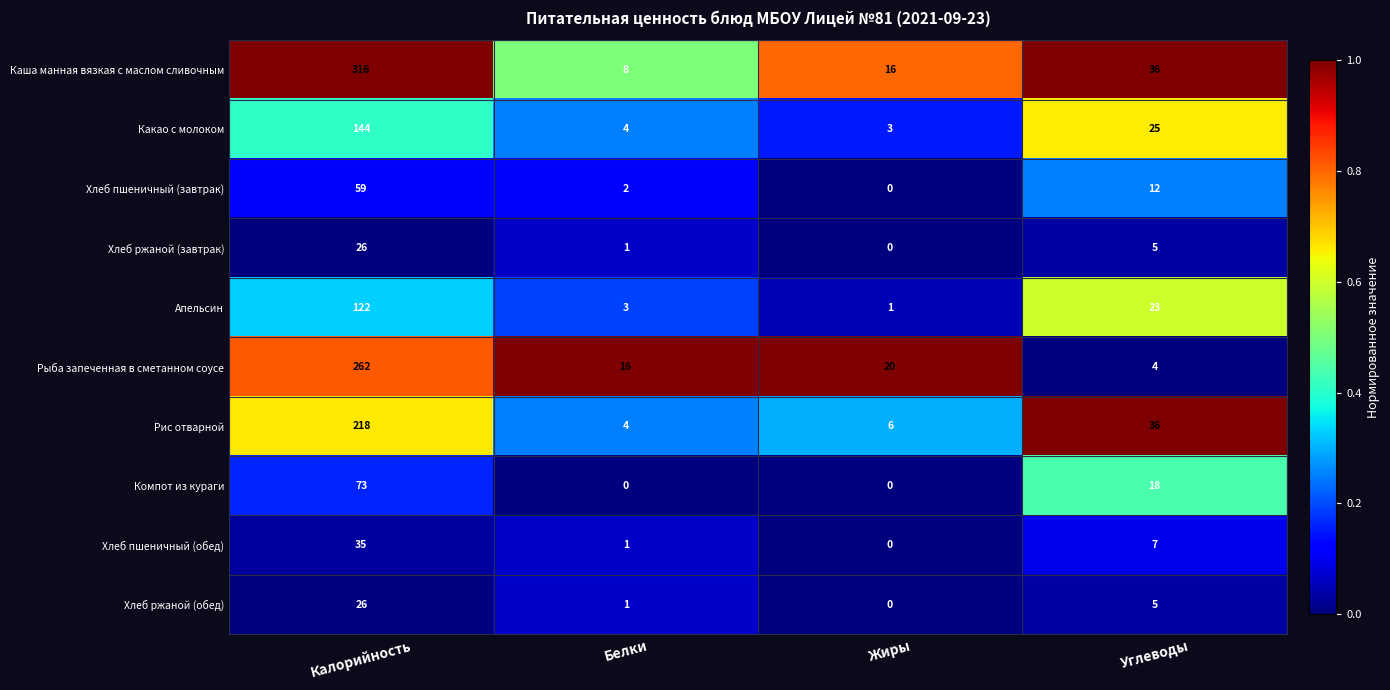

Where is Компот из кураги nearest to the value 36?

Углеводы